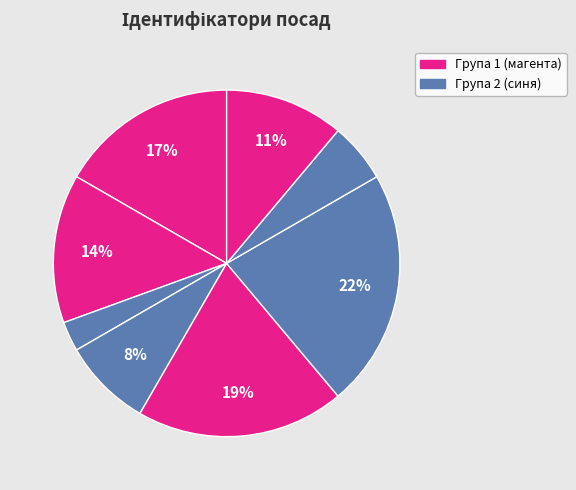

How many segments does this pie chart have?

8